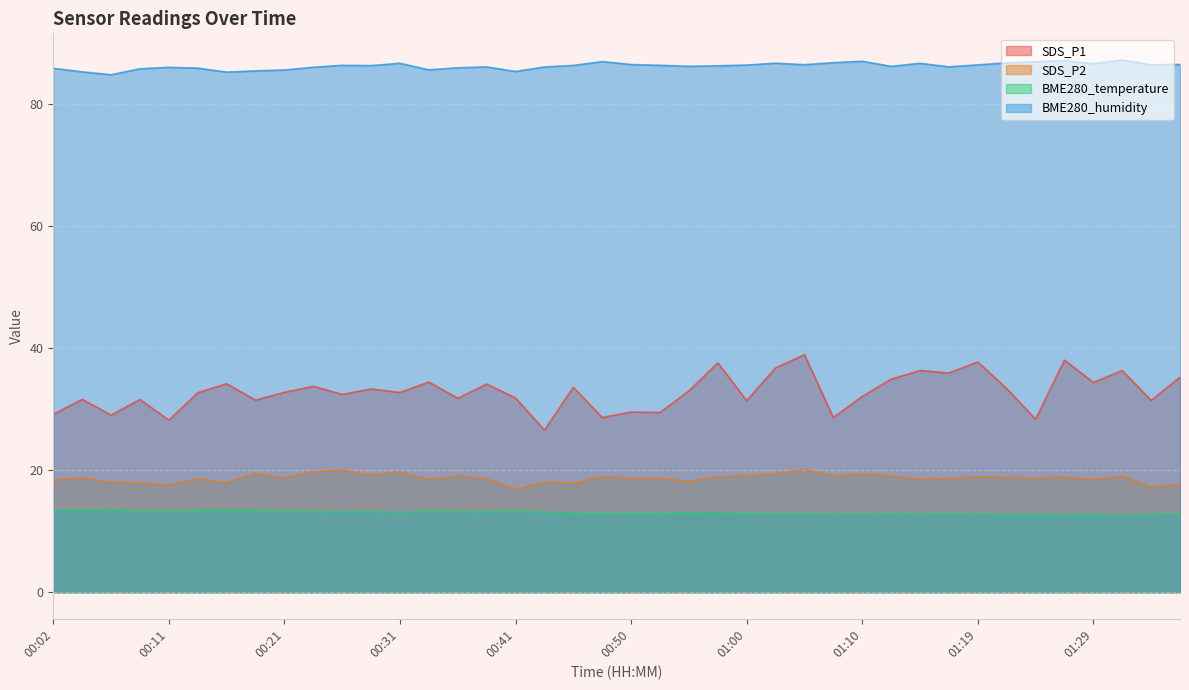

List the labels in order of BME280_humidity value, smallest first.

00:07, 00:16, 00:04, 00:41, 00:19, 00:21, 00:33, 00:09, 00:02, 00:14, 00:36, 00:11, 00:24, 00:43, 00:38, 01:17, 01:12, 00:55, 00:57, 00:28, 00:45, 00:26, 00:53, 01:00, 01:19, 01:34, 01:05, 00:50, 01:36, 01:29, 00:31, 01:14, 01:02, 01:22, 01:07, 01:24, 00:48, 01:10, 01:27, 01:31